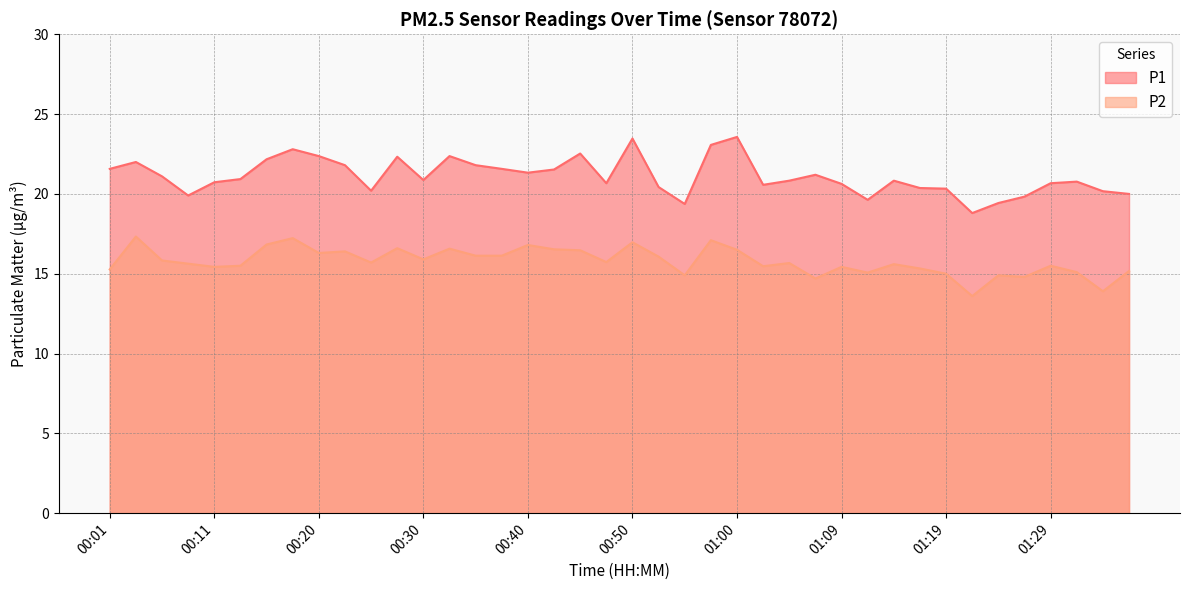

What is the label of the 4th point from the right?

01:29